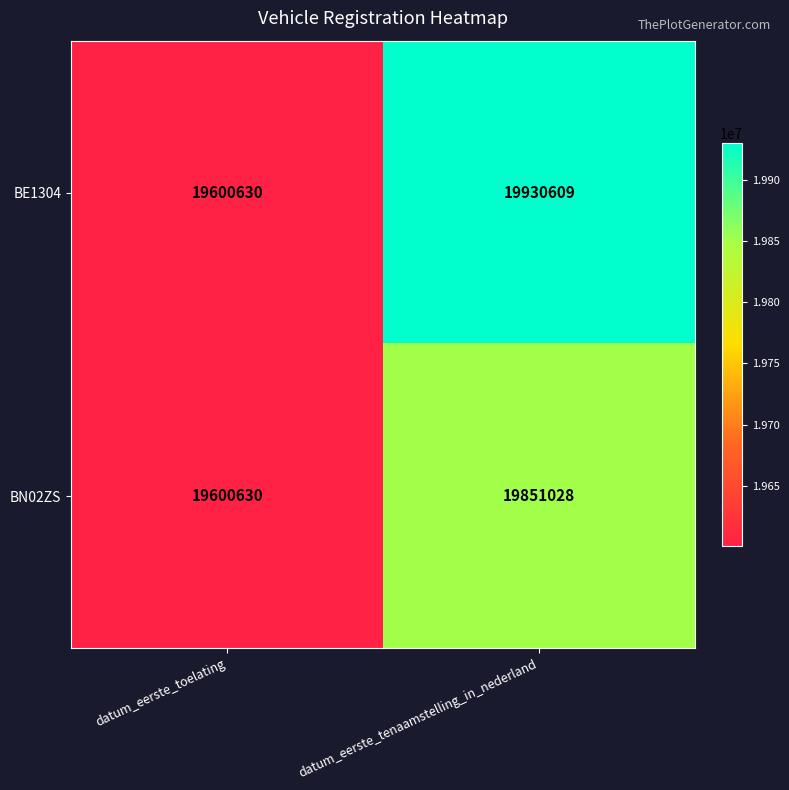

What is the approximate value of BN02ZS at datum_eerste_tenaamstelling_in_nederland?

19851028